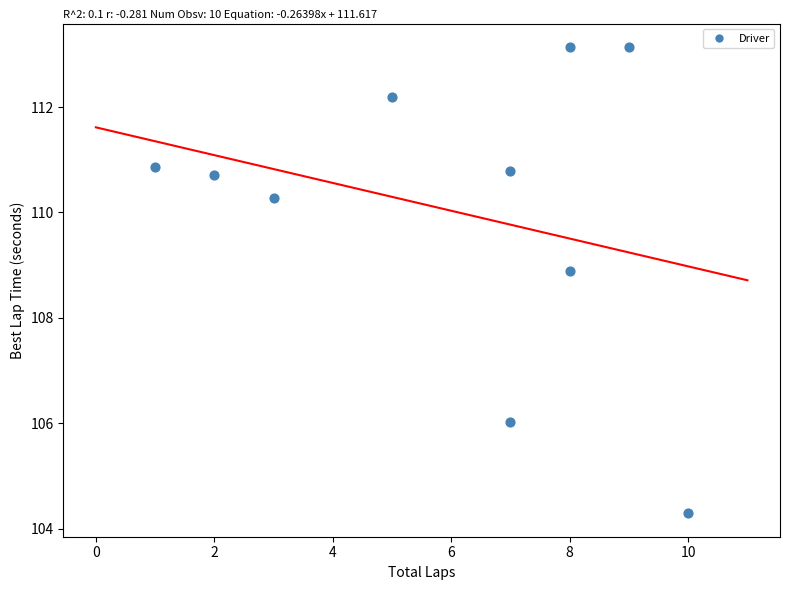

What Y value in the scatter plot is closest to 108?

108.9